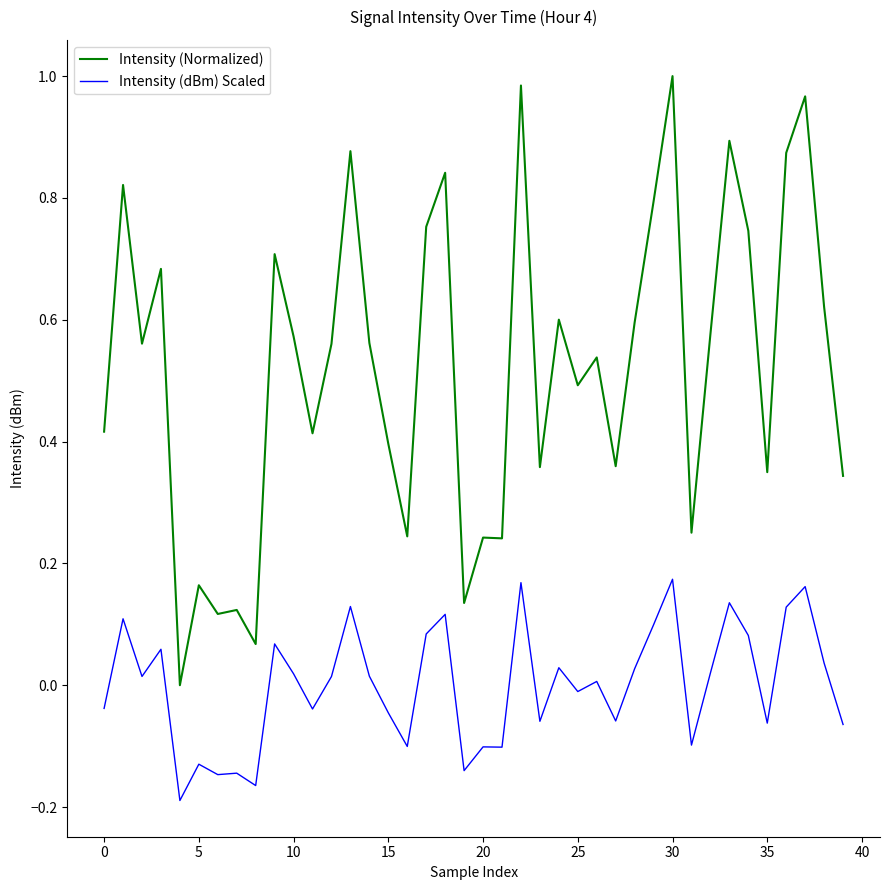

Which series has the widest spread of values?

Intensity (Normalized)